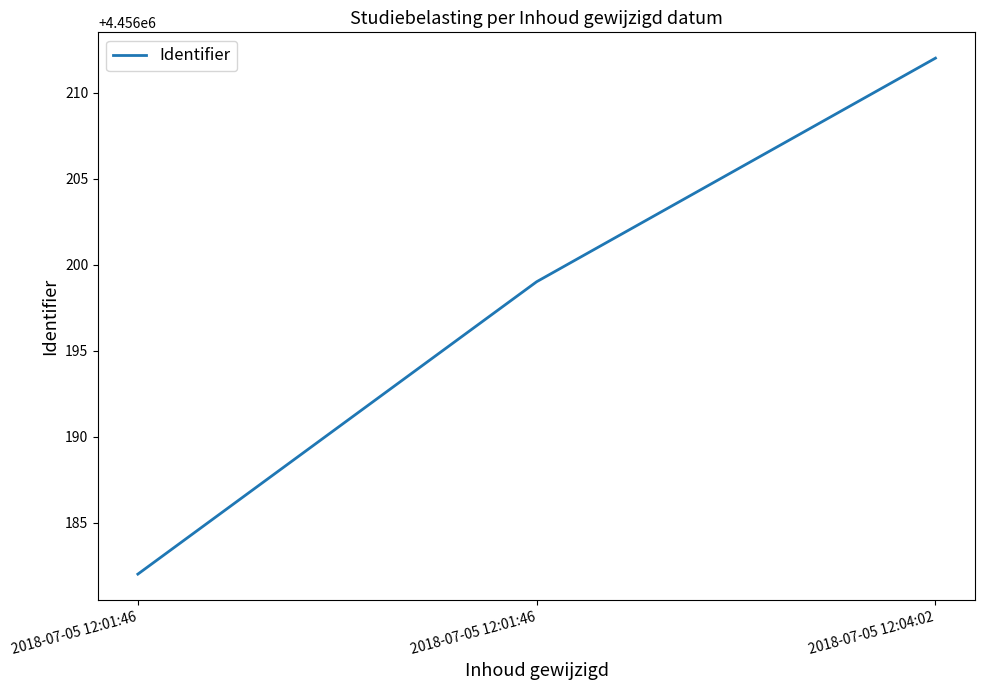

How many values are below 4456199?

1